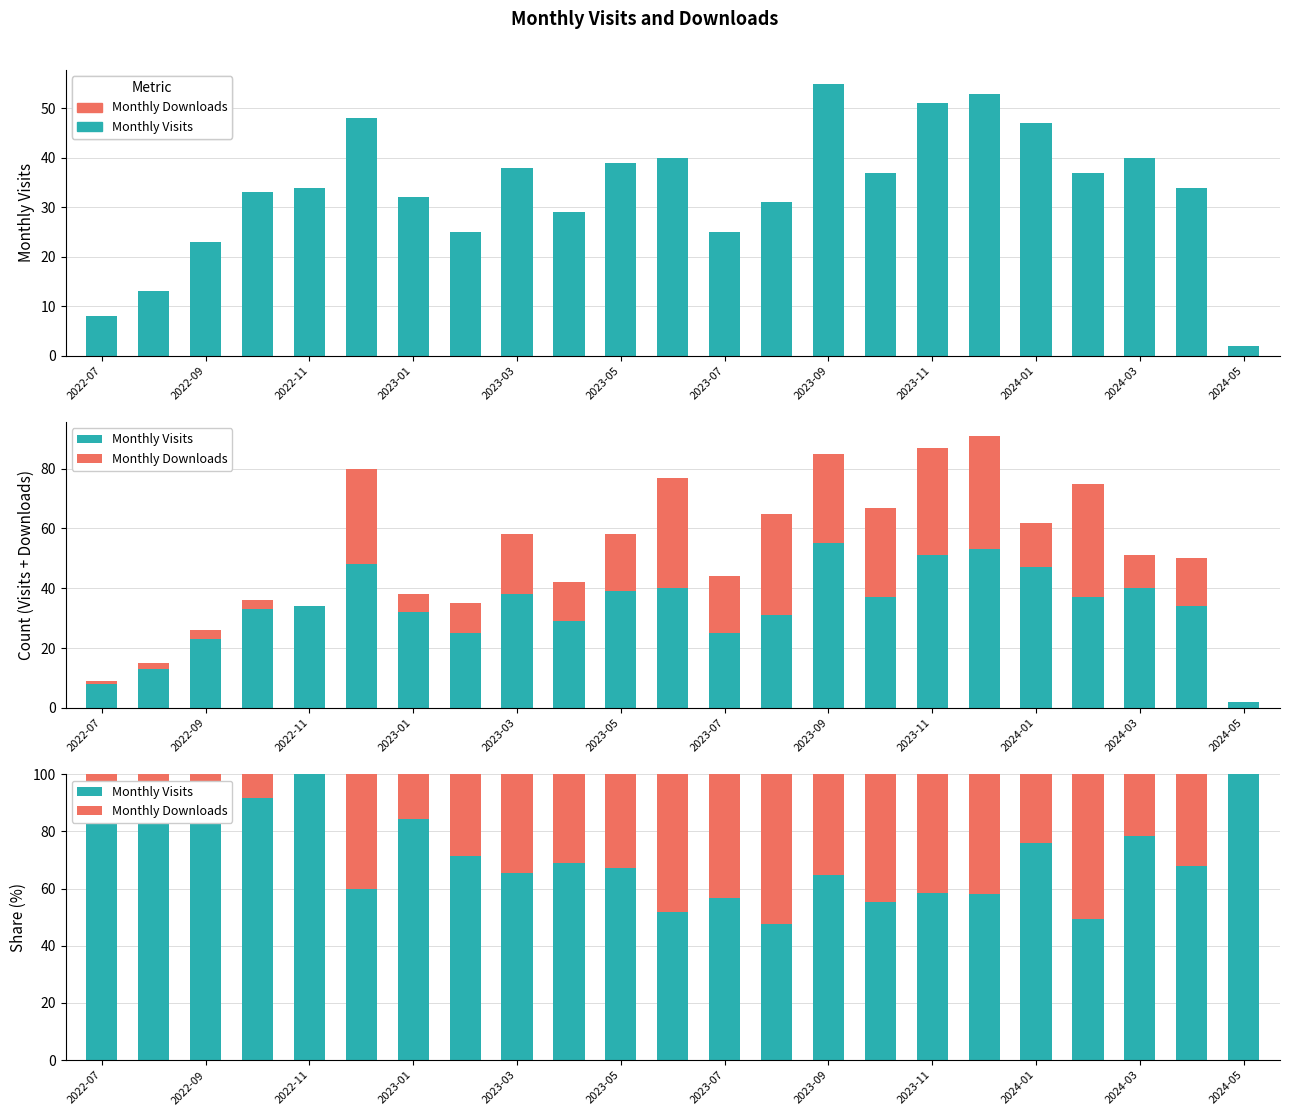

Rank the series by their maximum value, from highest to lowest.

Monthly Visits, Monthly Downloads